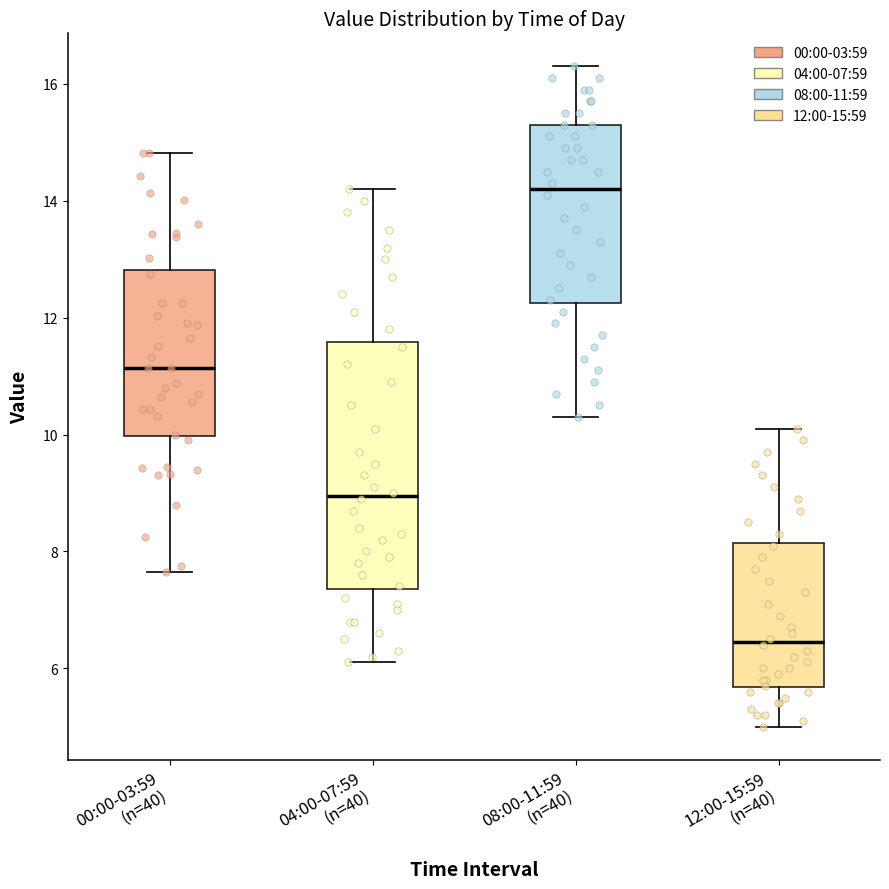

Which box has the highest median line?

08:00-11:59 (n=40)